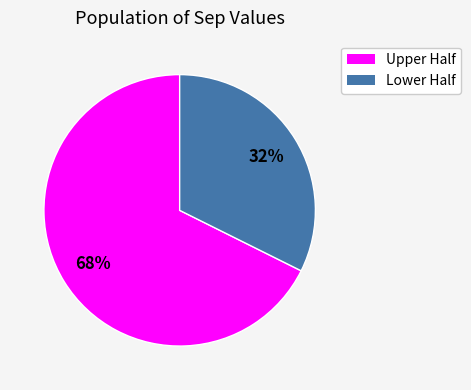

To the nearest percent, what is the average slice percentage?

50%